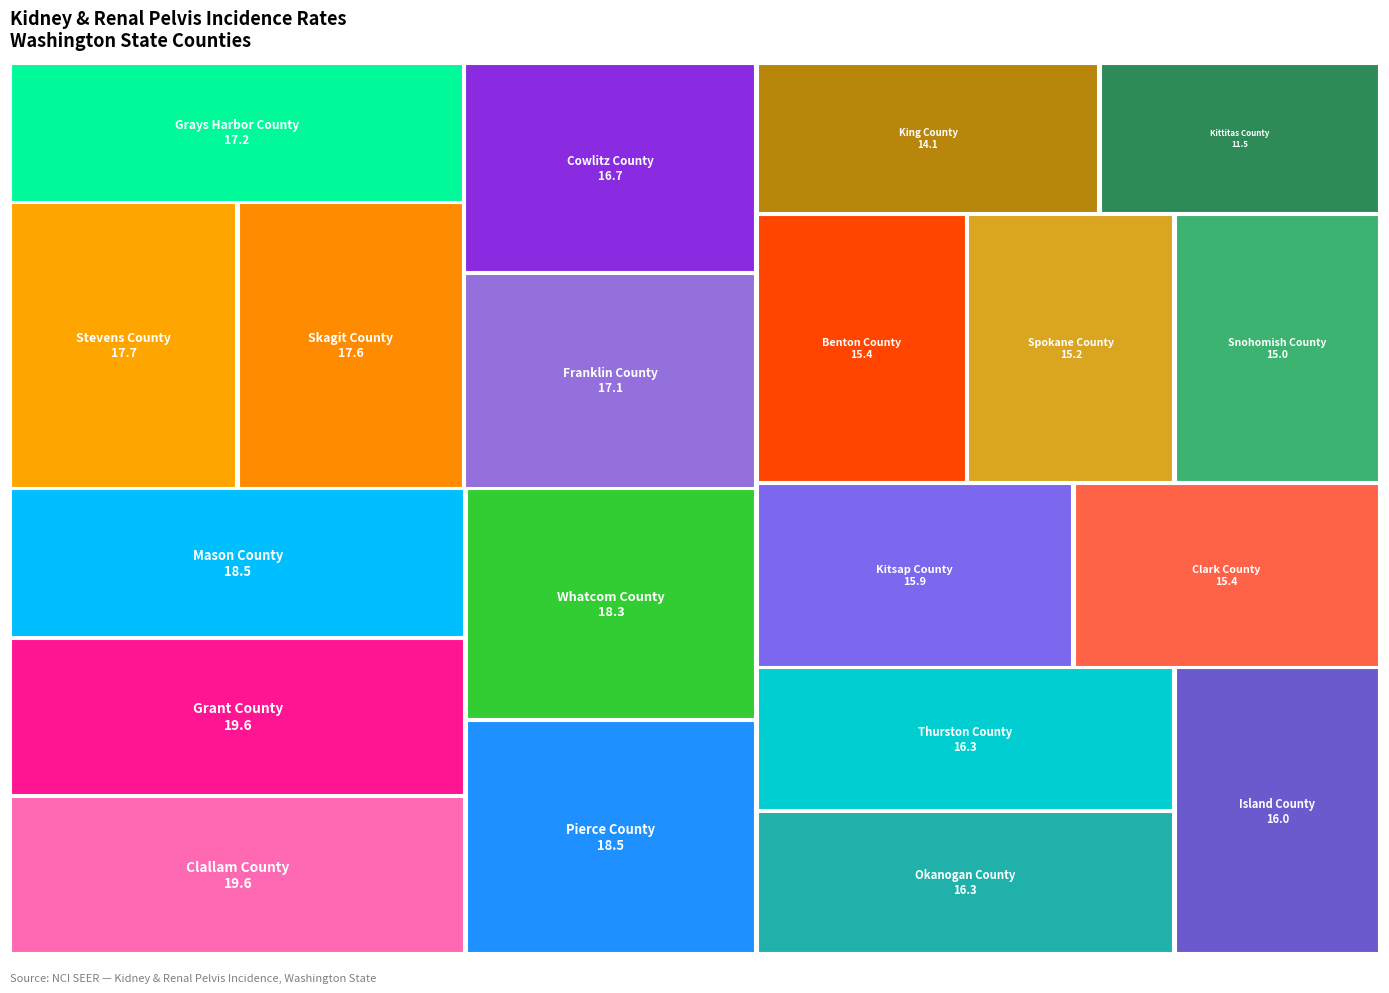

To the nearest percent, what is the difference between the largest and smallest slice percentages?

2%